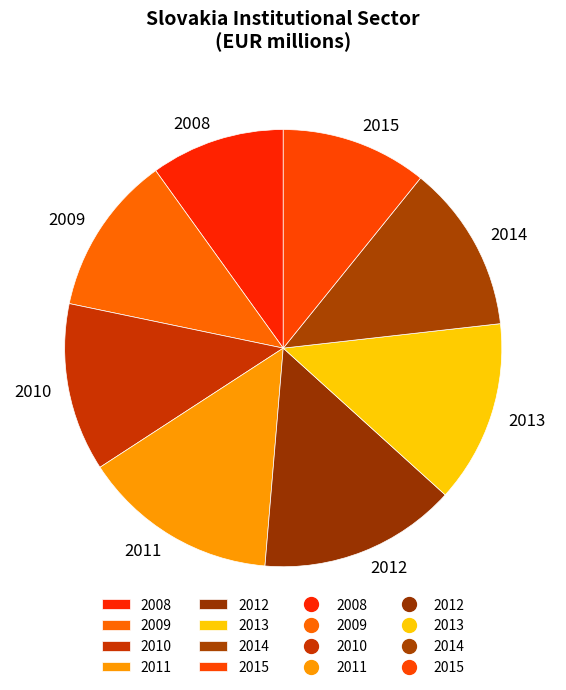

Does 2014 account for over 50% of the chart?

No